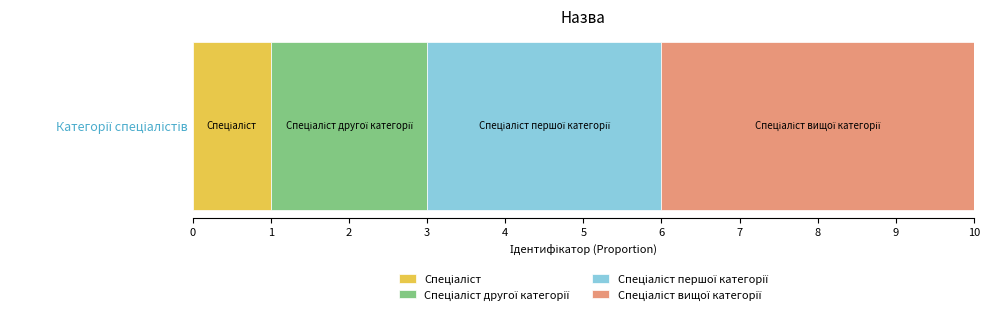

How many series are shown in this chart?

4